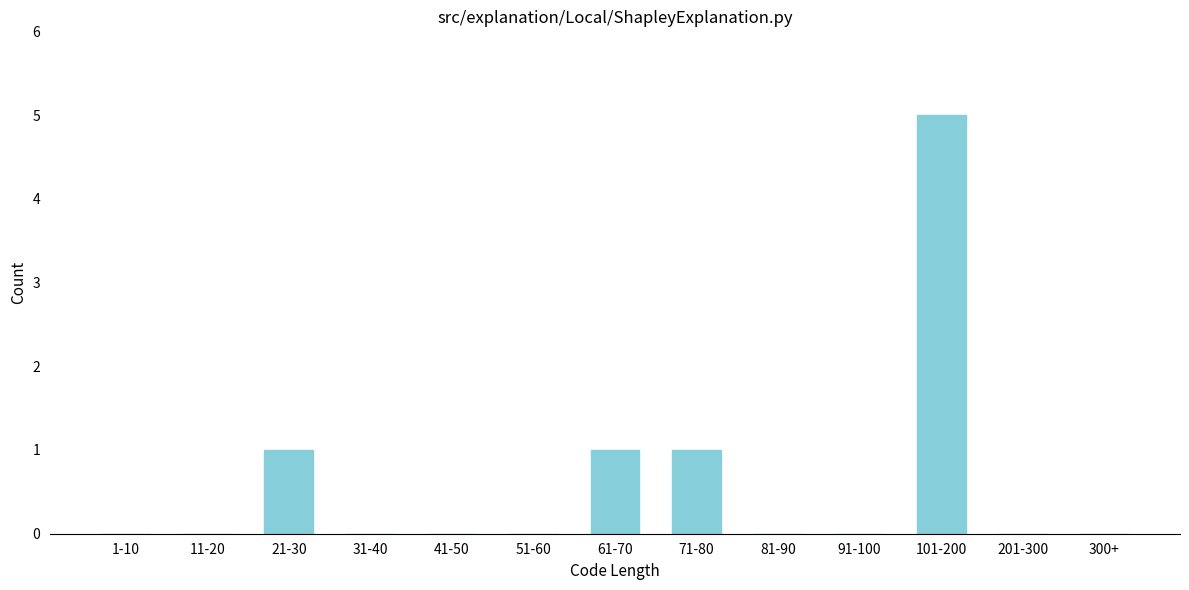

Reading left to right, what are all the values shown in this chart?

1-10=0	11-20=0	21-30=1	31-40=0	41-50=0	51-60=0	61-70=1	71-80=1	81-90=0	91-100=0	101-200=5	201-300=0	300+=0